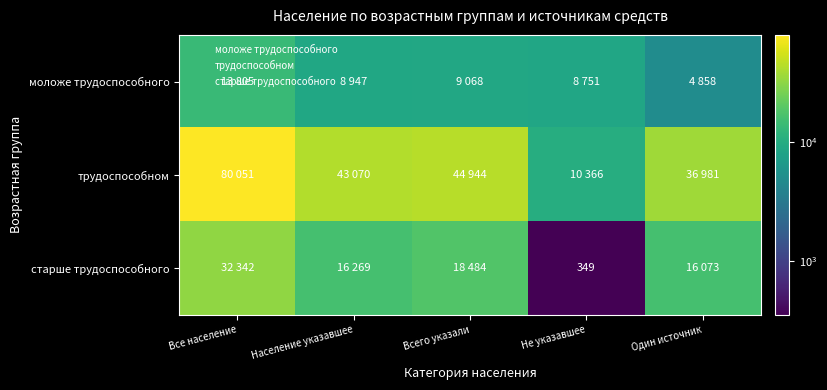

Is the value of трудоспособном at Не указавшее greater than the value of старше трудоспособного at Население указавшее?

No